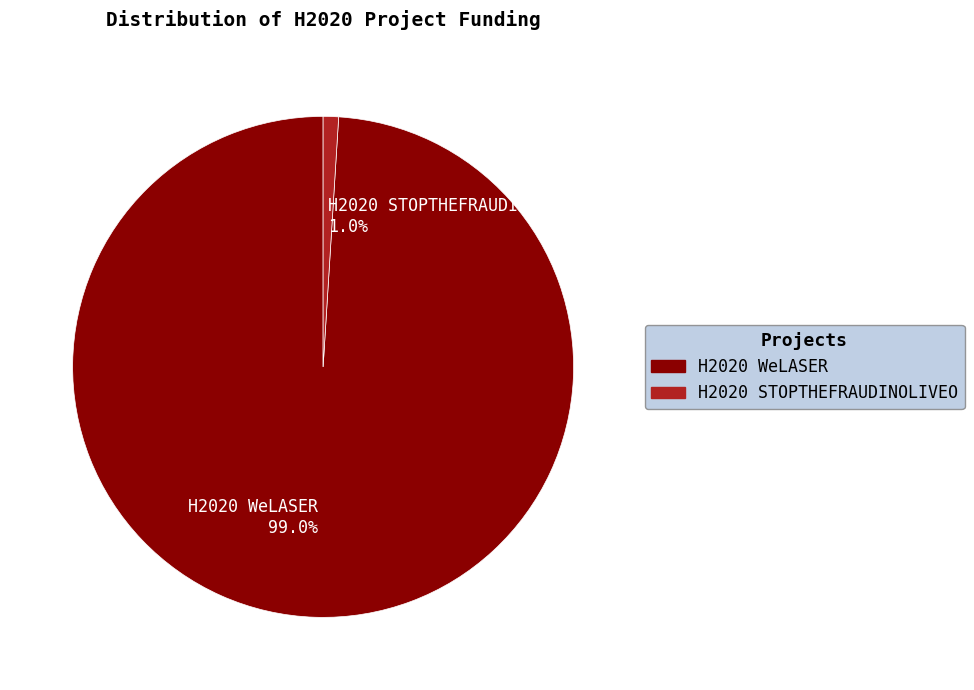

Which category has the smallest portion of the pie?

H2020 STOPTHEFRAUDINOLIVEO